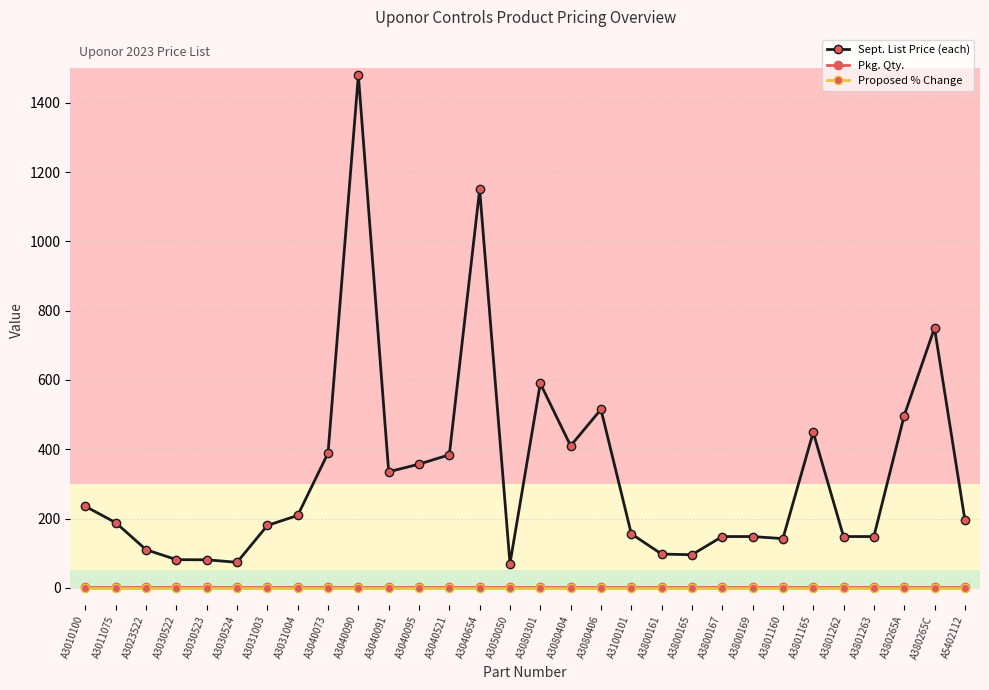

What is the label of the 14th point from the right?

A3080404